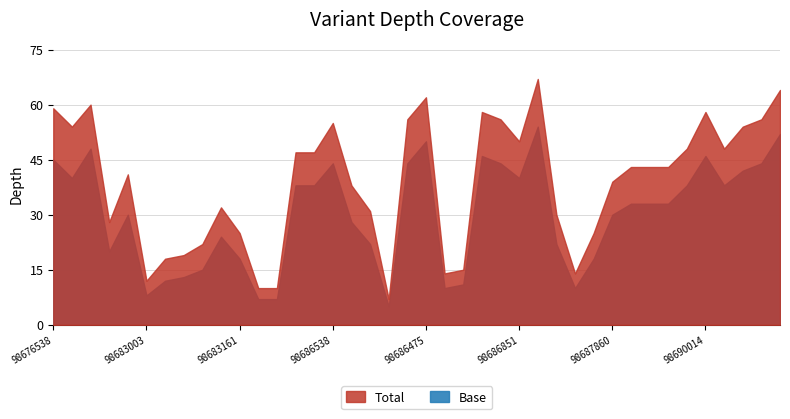

What is the sum of all depth values?

1558